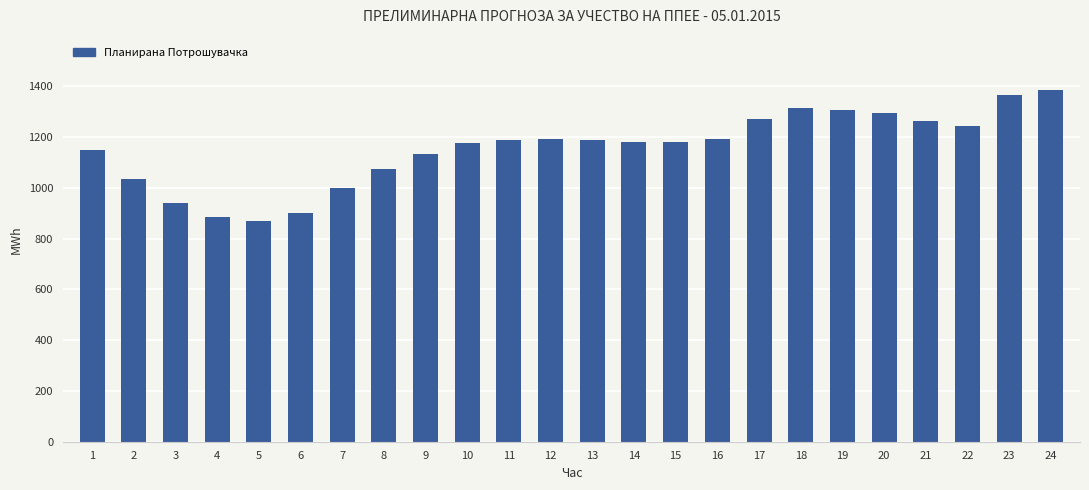

What is the smallest value displayed?

870